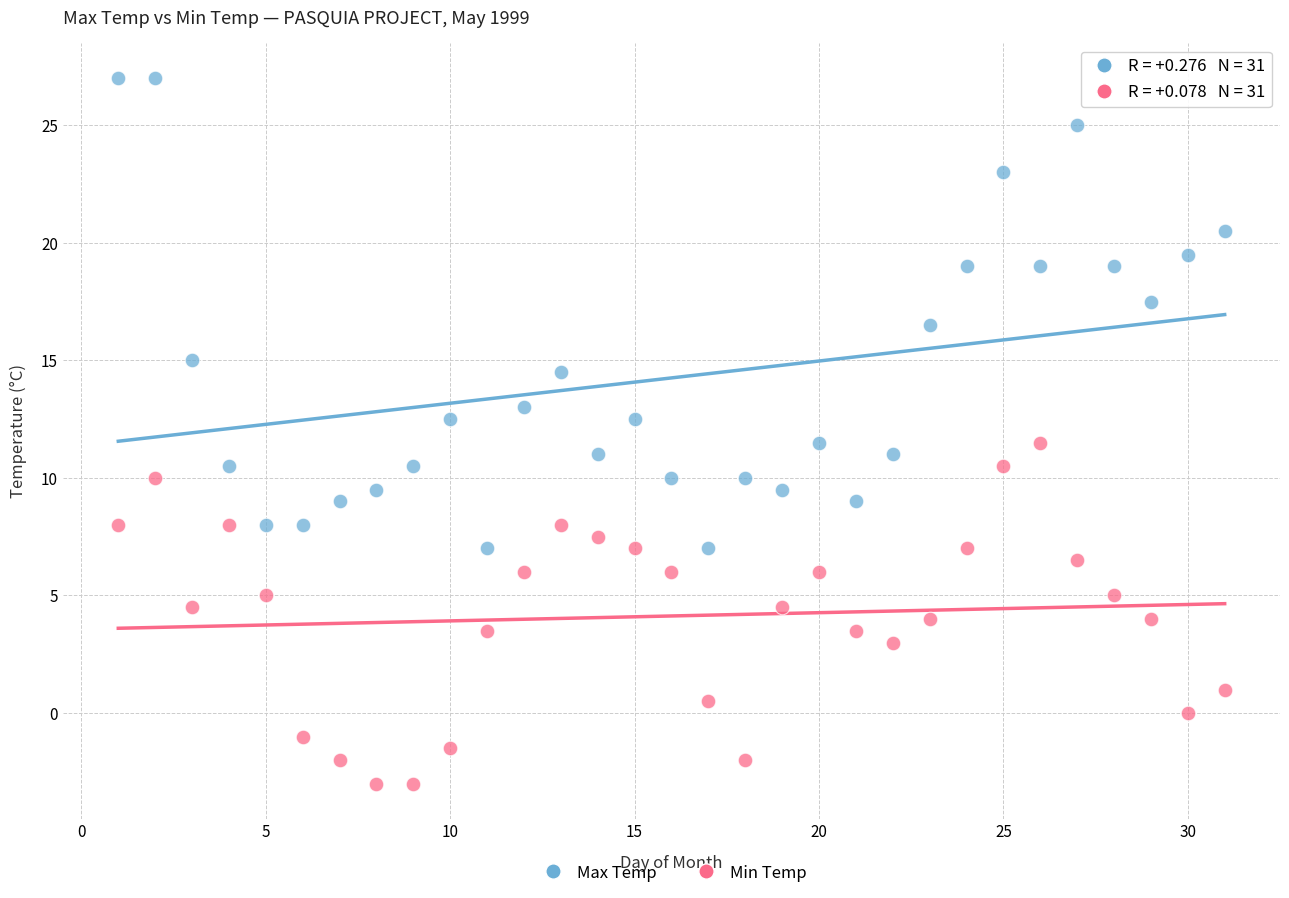

Which series has the widest spread of Y values?

Max Temp